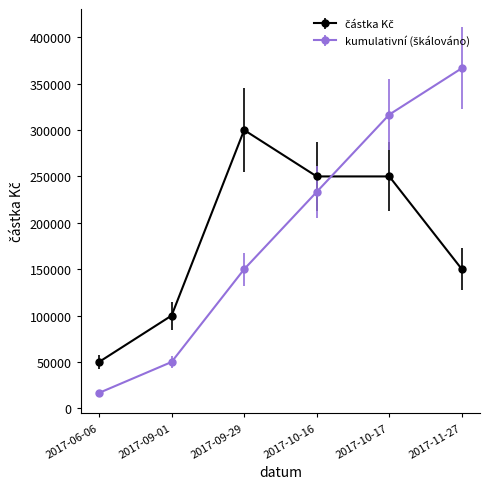

At how many categories does at least one series exceed 82255?

5